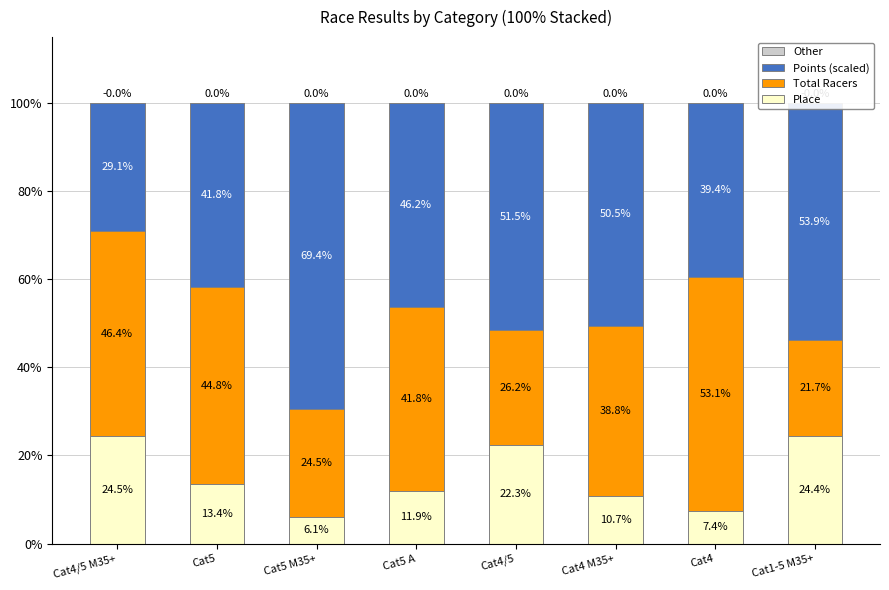

Where is Other nearest to the value 0?

Cat4/5